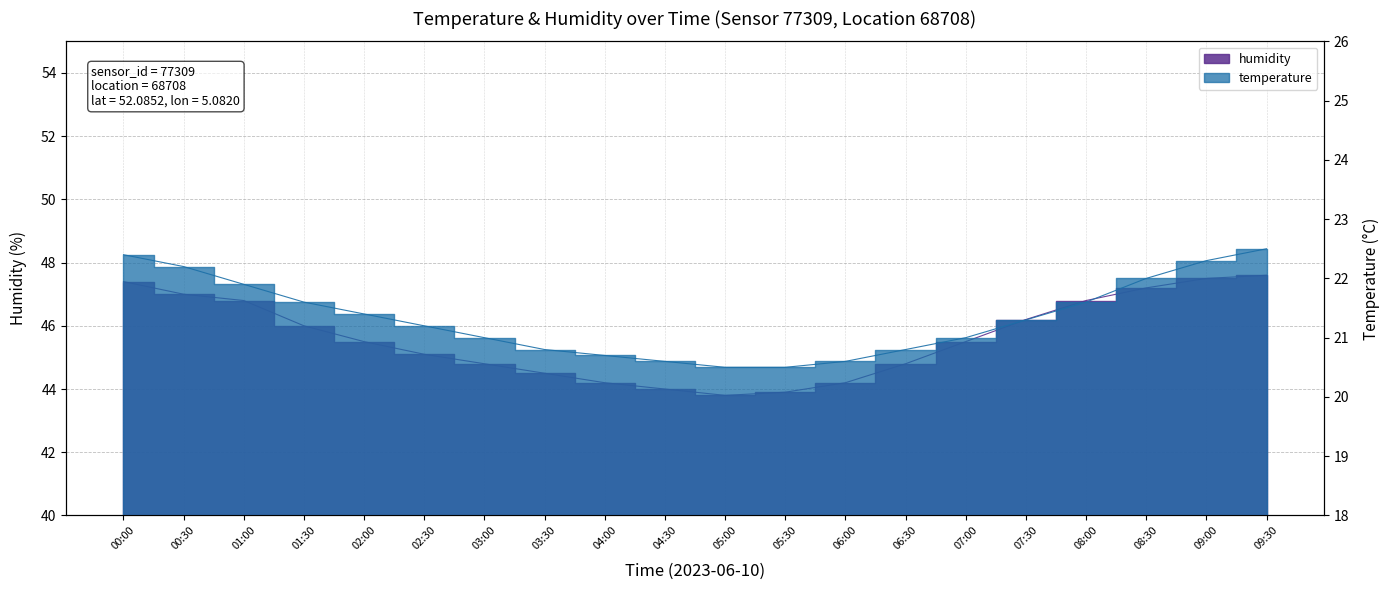

What is the sum of all humidity values?

912.8